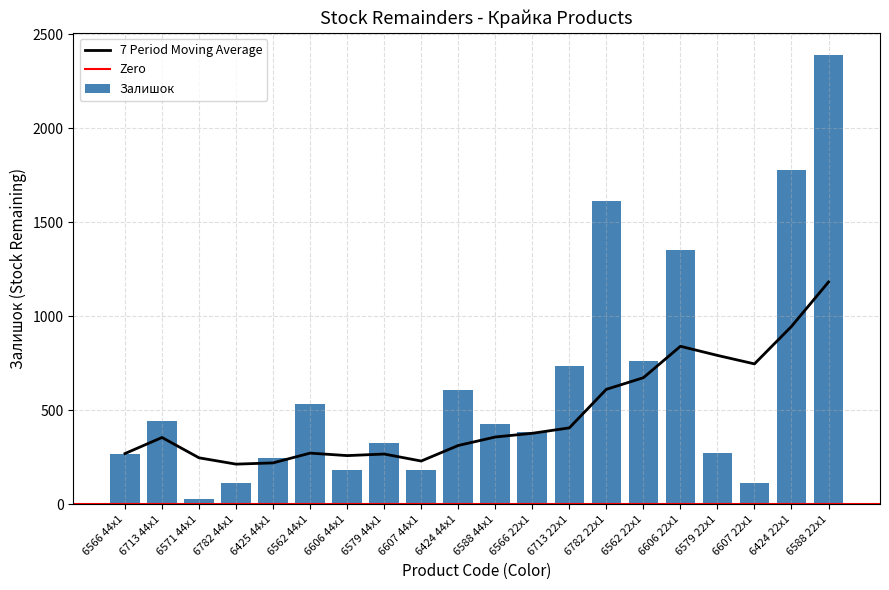

Which has a higher value, 6566 22x1 or 6579 22x1?

6566 22x1